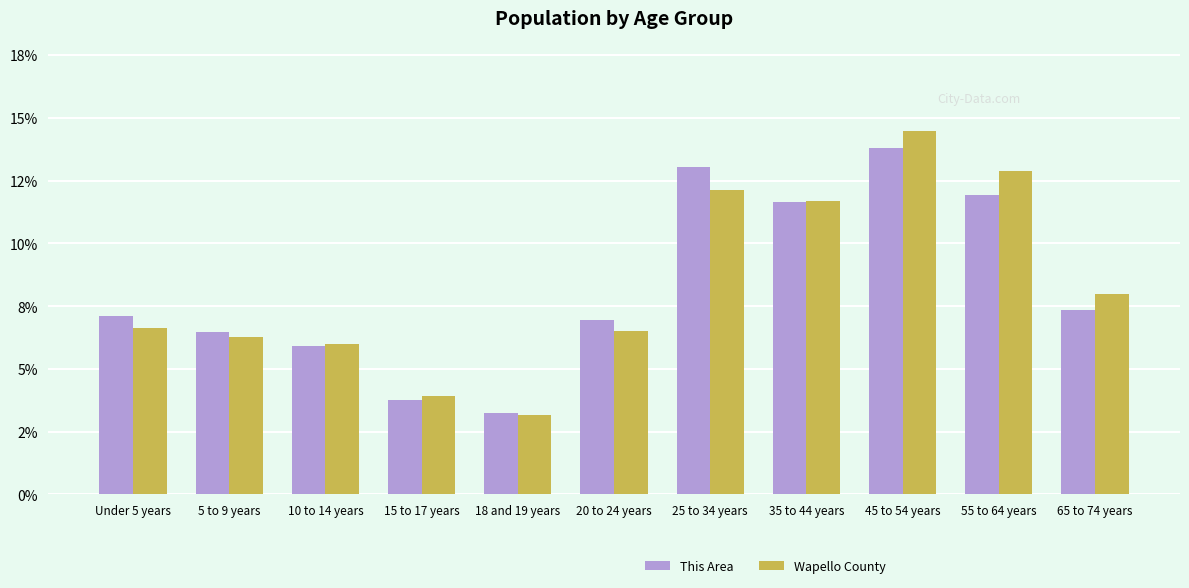

Which series changed the most between 20 to 24 years and 25 to 34 years?

This Area